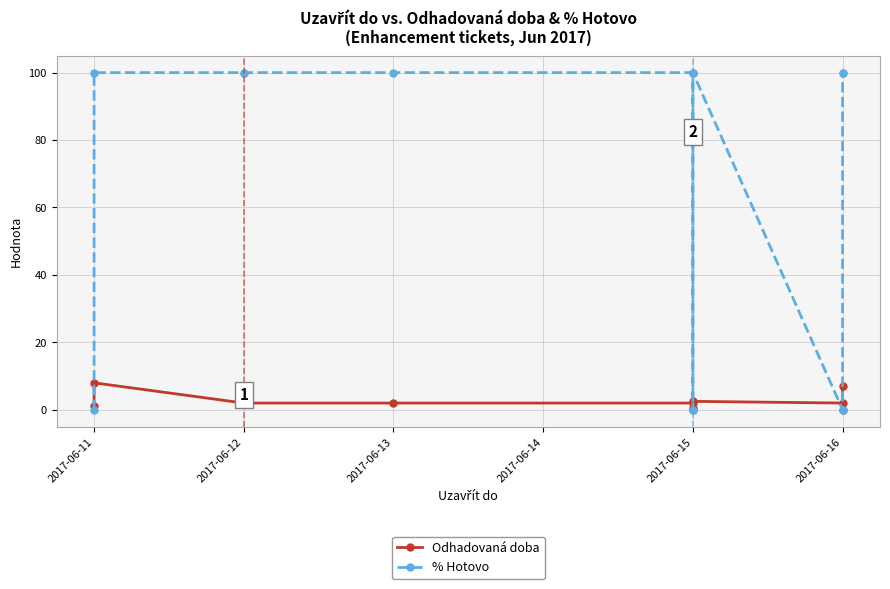

Count the number of categories in the chart.

12